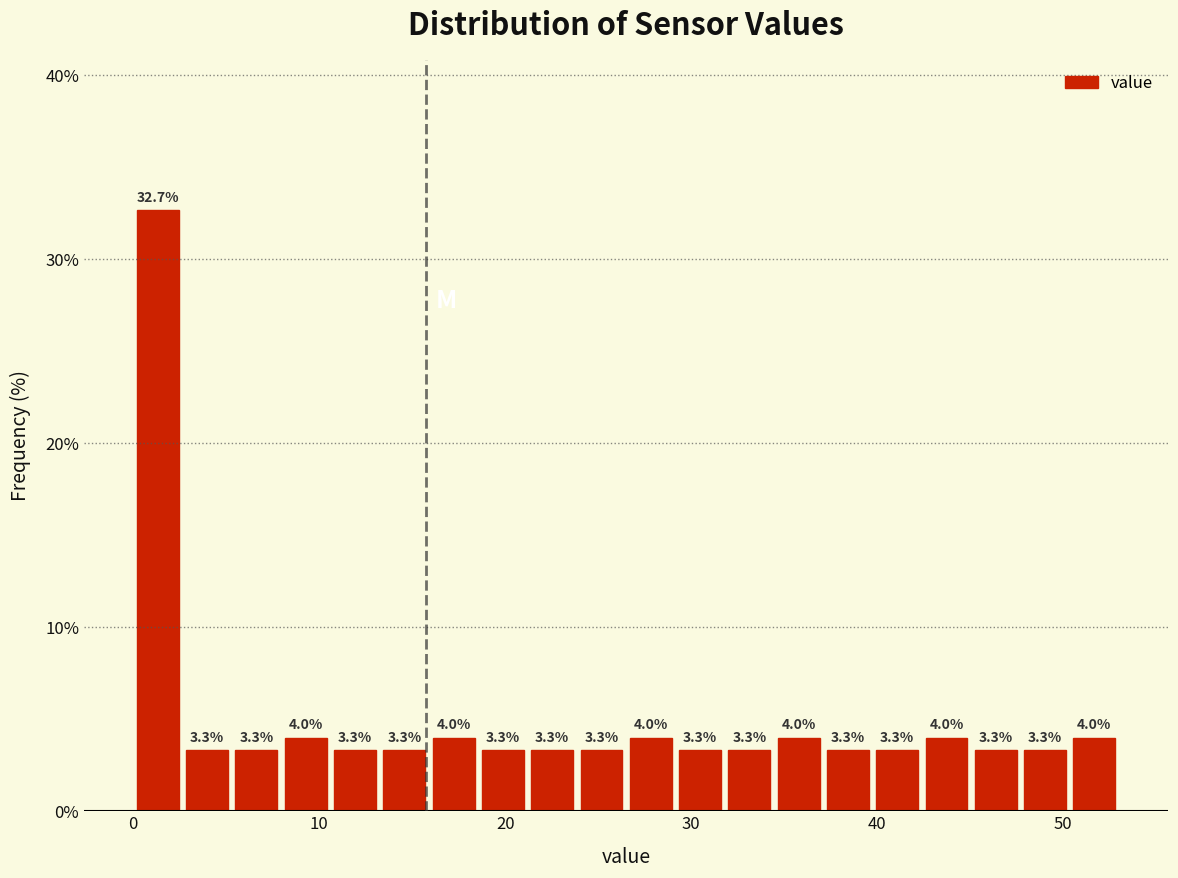

Around what value on the x-axis is the tallest bar? Give the approximate position of its centre, as read against the axis.

1